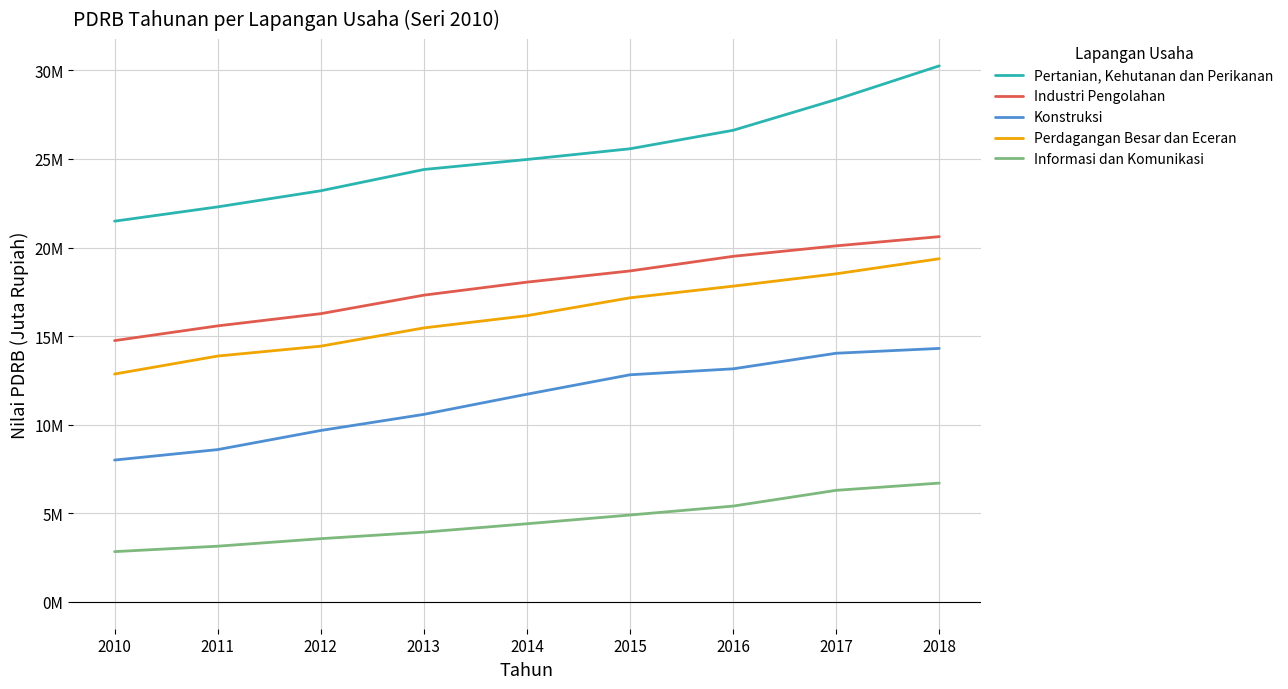

What is the difference between the maximum and minimum values in the Pertanian, Kehutanan dan Perikanan series?

8765678.6